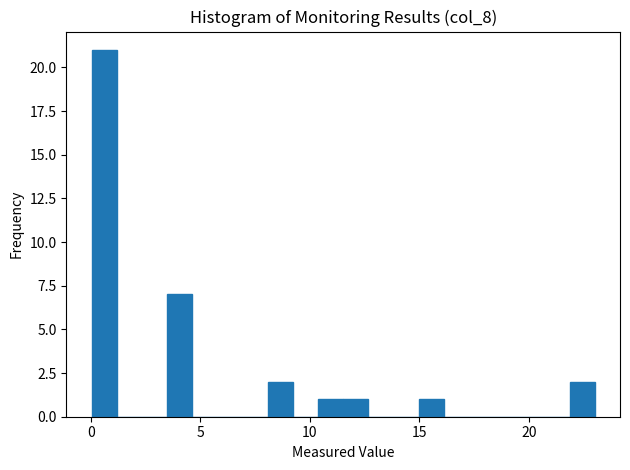

Read against the x-axis, roughly where is the centre of the tallest bar?

0.5